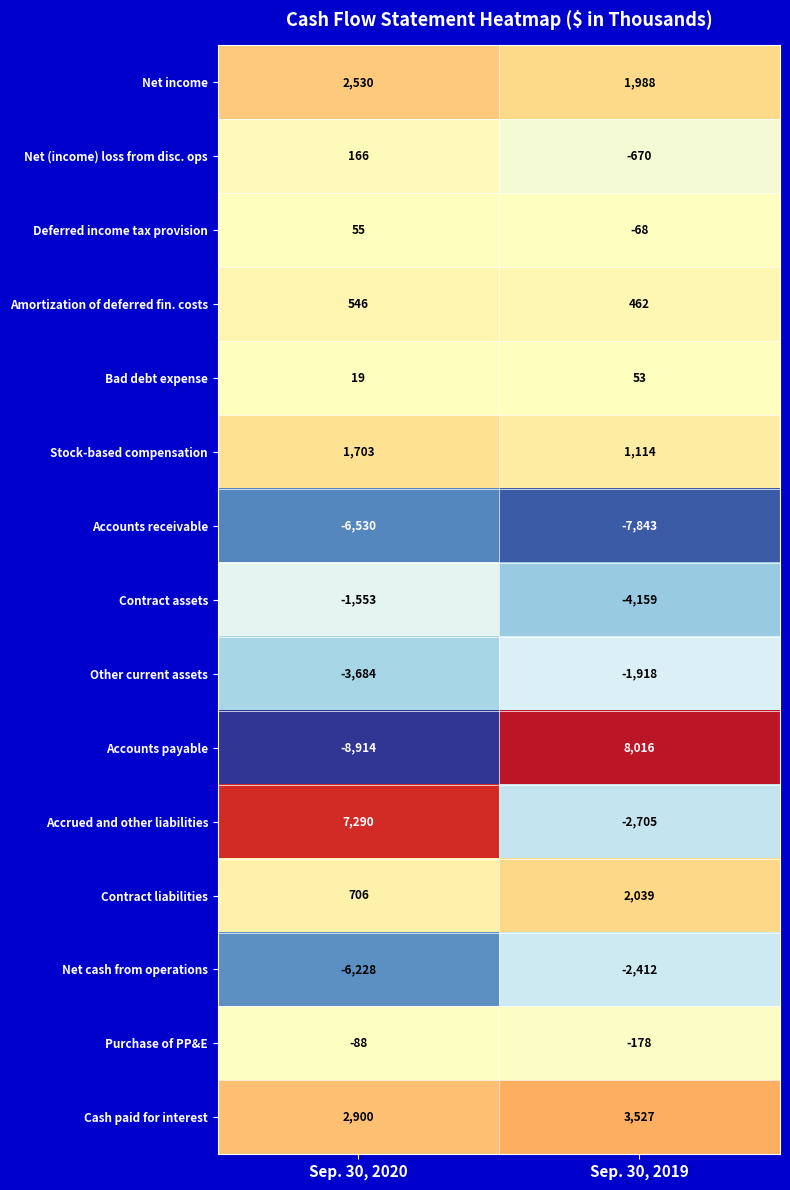

What is the difference between the maximum and minimum values in the Other current assets series?

1766